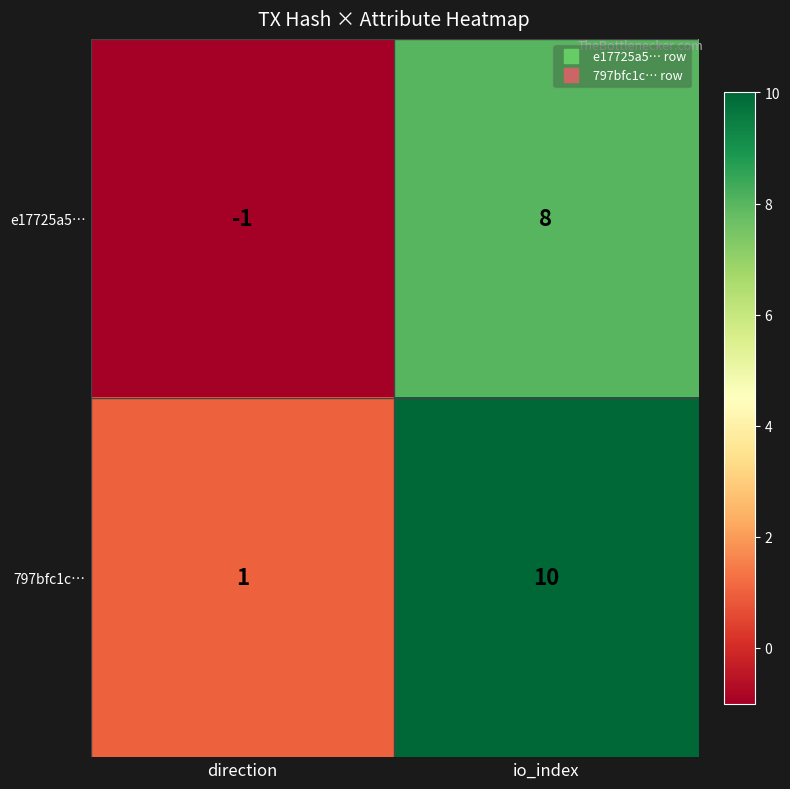

Which series has the largest total across all categories?

797bfc1c…